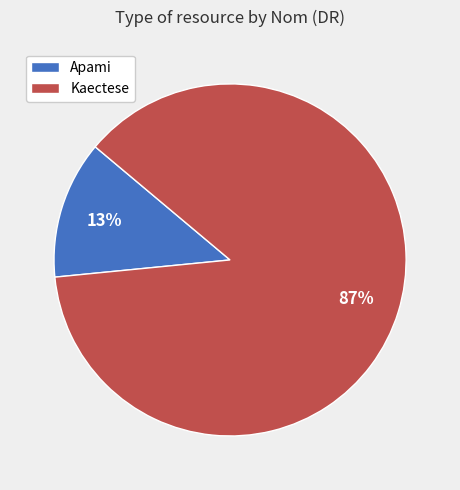

To the nearest percent, what percentage of the pie is Apami?

13%